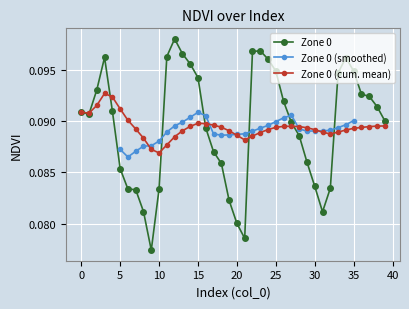

Count the number of categories in the chart.

40